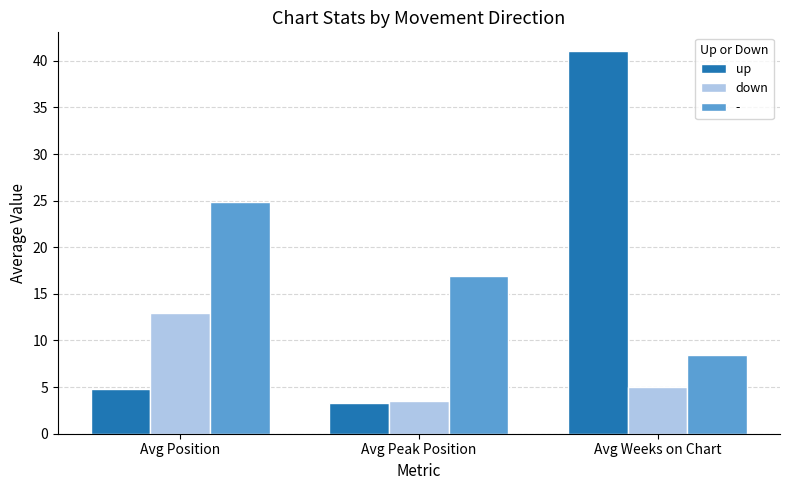

Is the value of up at Avg Peak Position greater than the value of - at Avg Position?

No